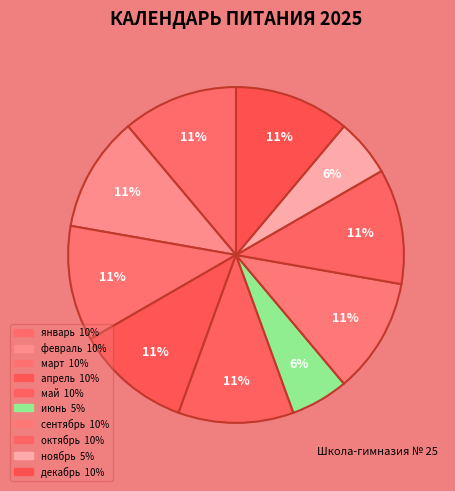

Do сентябрь and июнь together represent more than half of the pie?

No